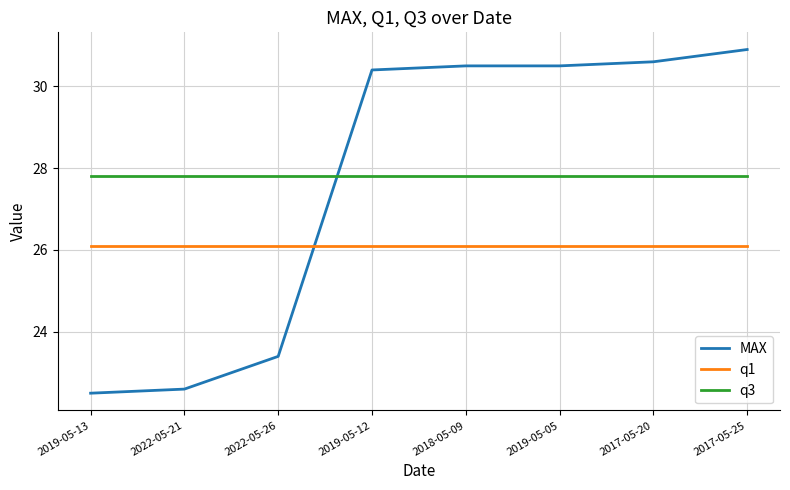

Reading left to right, list all the values displayed in this chart.

MAX: 2019-05-13=22.5	2022-05-21=22.6	2022-05-26=23.4	2019-05-12=30.4	2018-05-09=30.5	2019-05-05=30.5	2017-05-20=30.6	2017-05-25=30.9
q1: 2019-05-13=26.1	2022-05-21=26.1	2022-05-26=26.1	2019-05-12=26.1	2018-05-09=26.1	2019-05-05=26.1	2017-05-20=26.1	2017-05-25=26.1
q3: 2019-05-13=27.8	2022-05-21=27.8	2022-05-26=27.8	2019-05-12=27.8	2018-05-09=27.8	2019-05-05=27.8	2017-05-20=27.8	2017-05-25=27.8